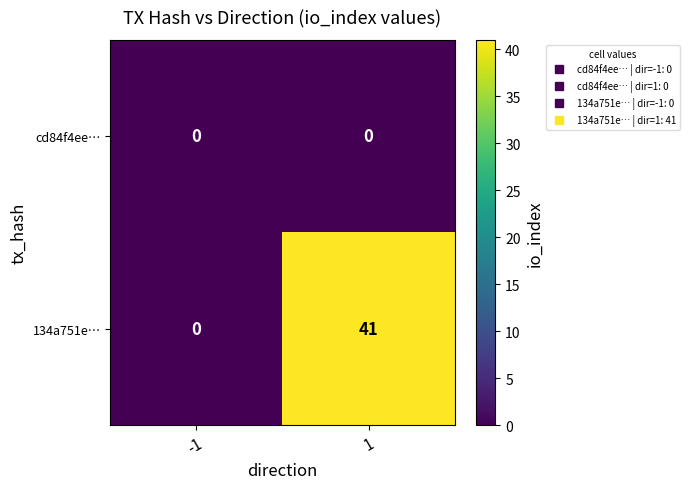

Rank the series at 1 from highest to lowest value.

134a751e…, cd84f4ee…